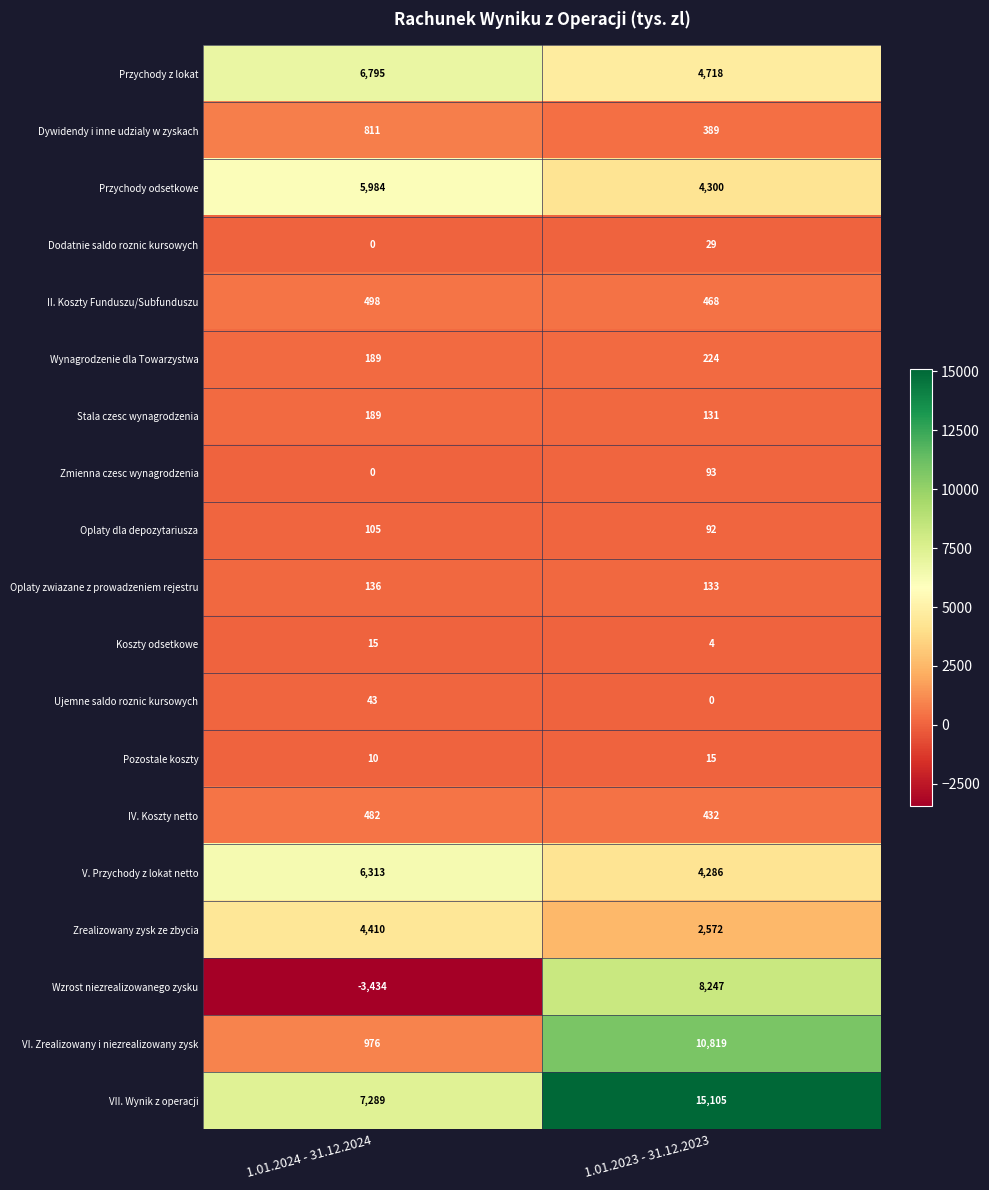

Is it true that IV. Koszty netto equals 673 at 1.01.2024 - 31.12.2024?

False